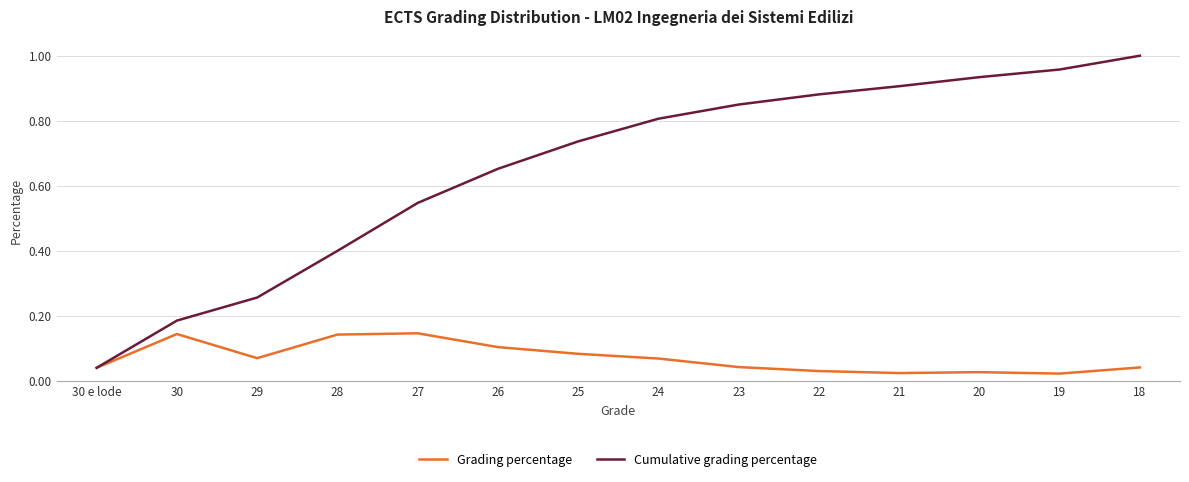

Rank the series by their average value, from lowest to highest.

Grading percentage, Cumulative grading percentage